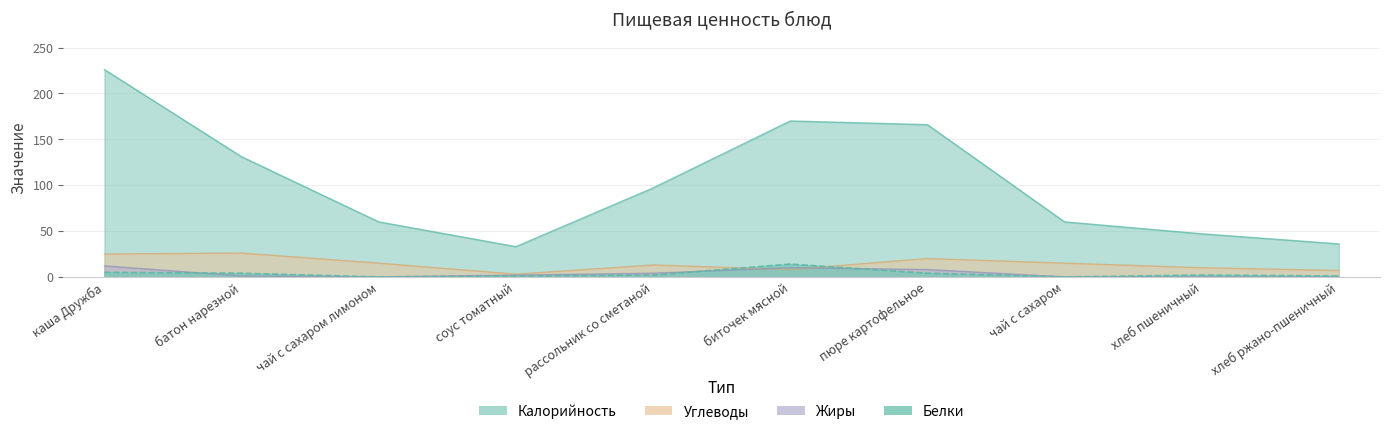

True or false: Белки and Калорийность cross at least once.

False